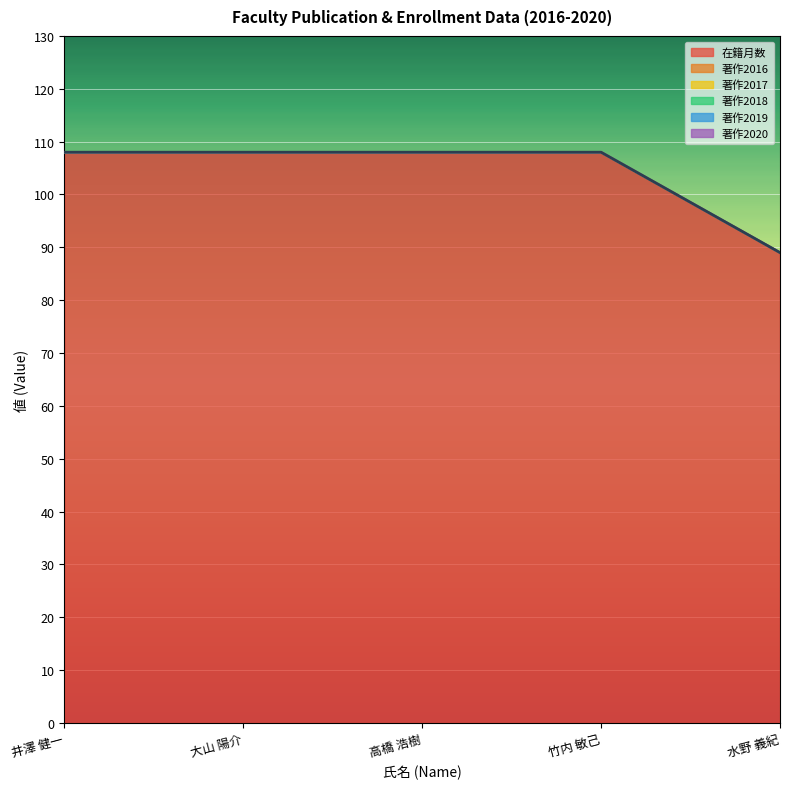

List the series in order of their peak value, highest first.

在籍月数, 著作2016, 著作2017, 著作2018, 著作2019, 著作2020